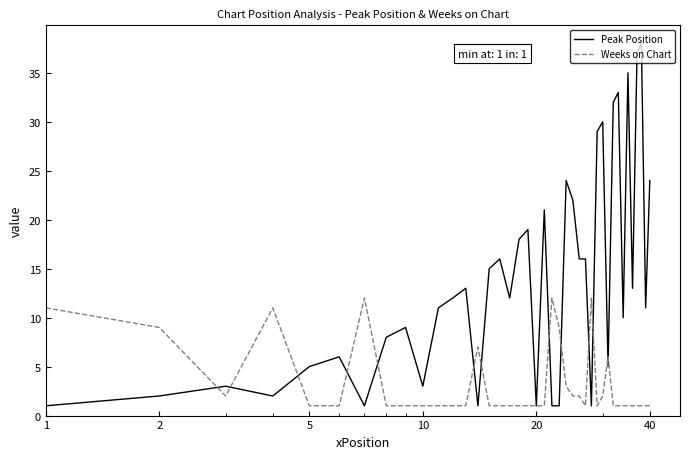

Which series ends up on top after the final intersection of Peak Position and Weeks on Chart?

Peak Position